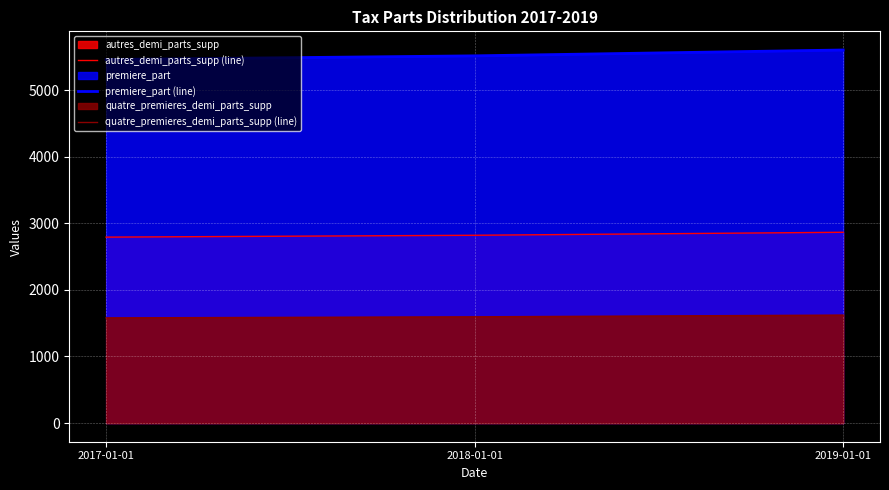

Which series has the largest total across all categories?

premiere_part (line)